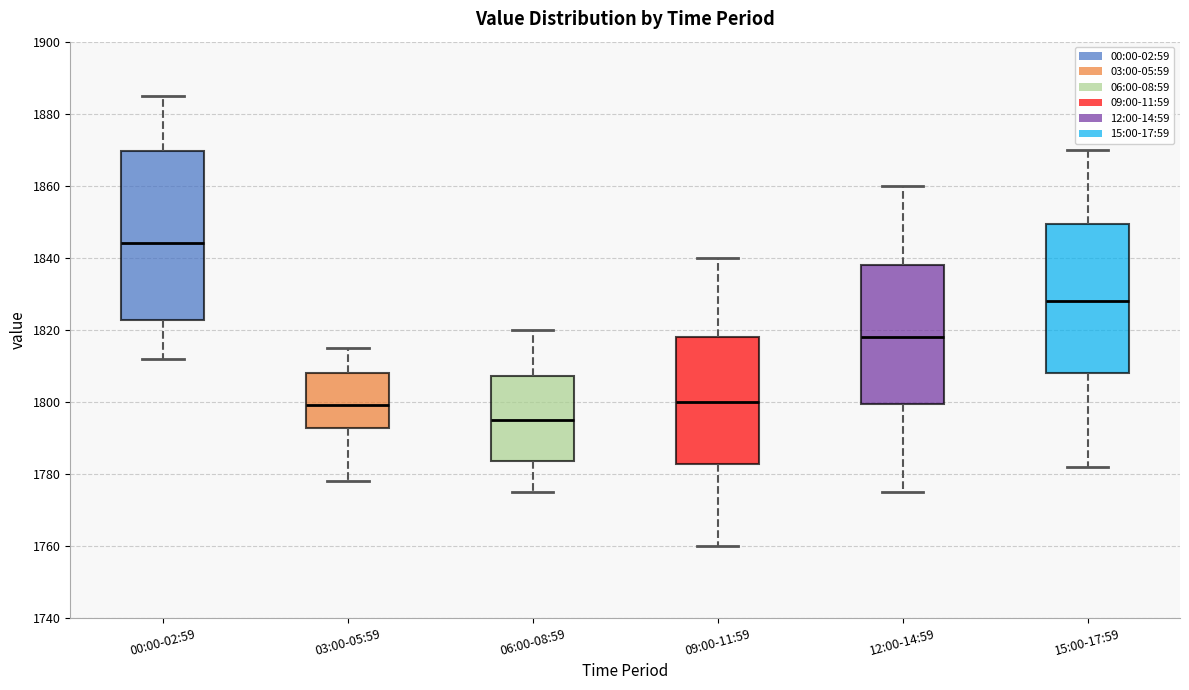

Reading left to right, read every box against the y-axis: the position of its median line, the range the box covers, and the ends of its whiskers. The values are not printed on the chart, so give them approximately, as read against the axis.

00:00-02:59: median 1844, box 1822 to 1870, whiskers 1812 to 1886
03:00-05:59: median 1800, box 1792 to 1808, whiskers 1778 to 1816
06:00-08:59: median 1796, box 1784 to 1808, whiskers 1776 to 1820
09:00-11:59: median 1800, box 1782 to 1818, whiskers 1760 to 1840
12:00-14:59: median 1818, box 1800 to 1838, whiskers 1776 to 1860
15:00-17:59: median 1828, box 1808 to 1850, whiskers 1782 to 1870